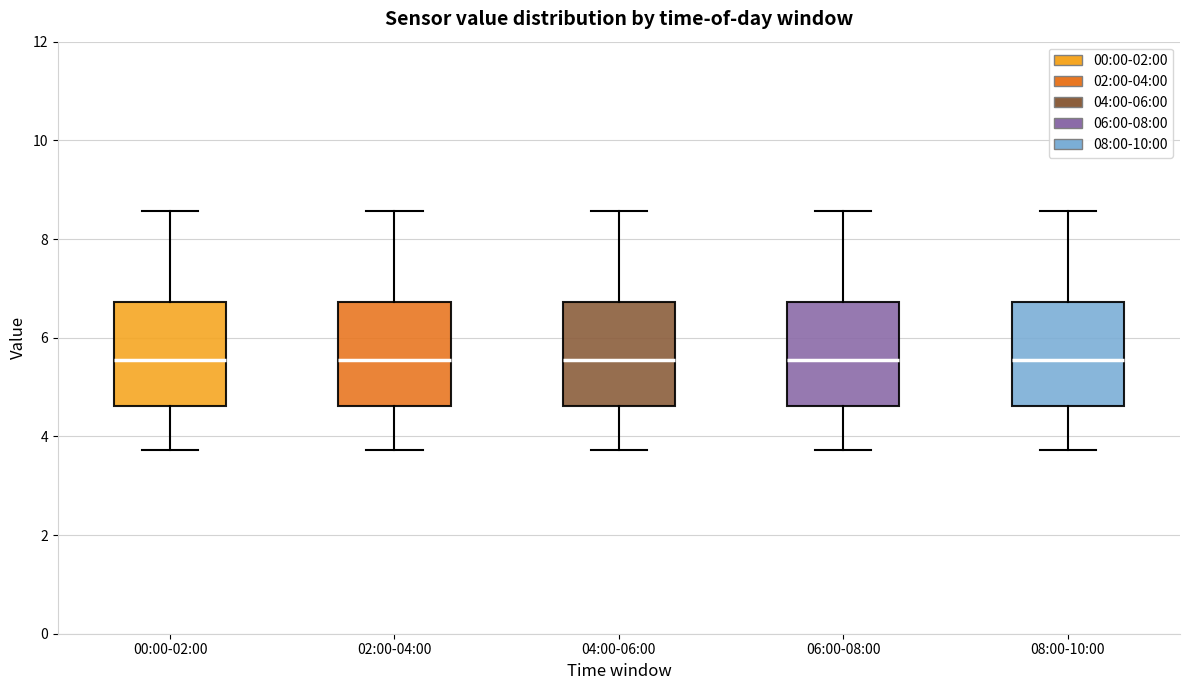

Reading left to right, transcribe this box plot: for each box, give where its median line is, the range the box spans, and where its two whiskers end, as read against the y-axis. The values are not printed on the chart, so give them approximately, as read against the axis.

00:00-02:00: median 5.6, box 4.6 to 6.8, whiskers 3.8 to 8.6
02:00-04:00: median 5.6, box 4.6 to 6.8, whiskers 3.8 to 8.6
04:00-06:00: median 5.6, box 4.6 to 6.8, whiskers 3.8 to 8.6
06:00-08:00: median 5.6, box 4.6 to 6.8, whiskers 3.8 to 8.6
08:00-10:00: median 5.6, box 4.6 to 6.8, whiskers 3.8 to 8.6